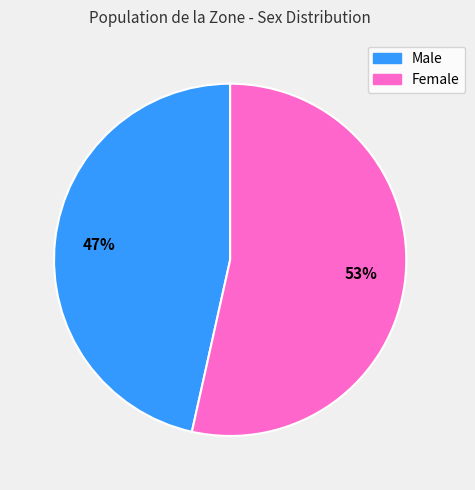

Do Male and Female together represent more than half of the pie?

Yes